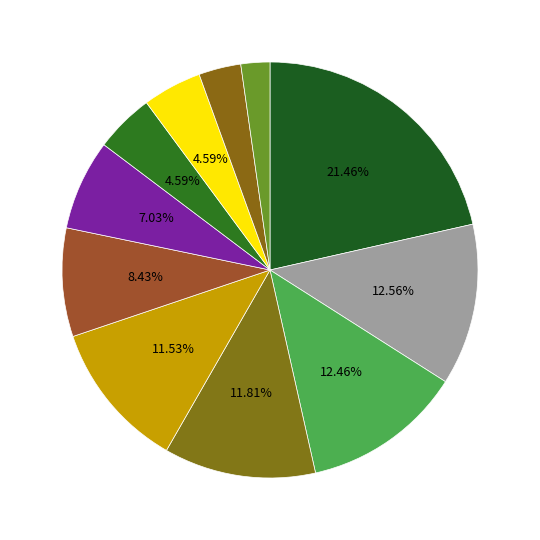

How many slices are in this pie chart?

11